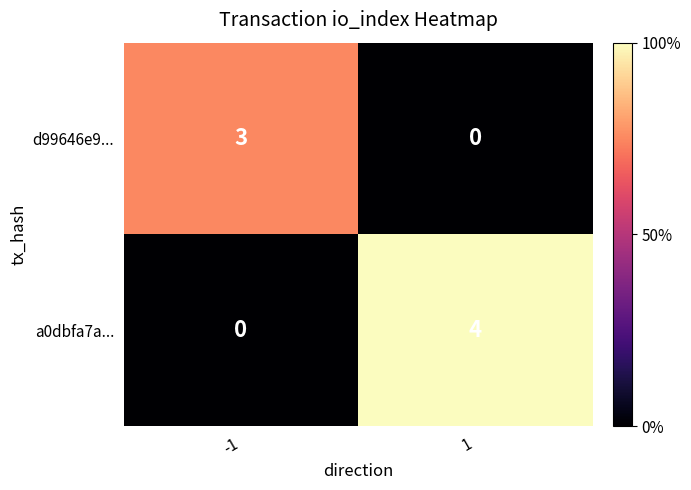

What is the maximum value for a0dbfa7a...?

4